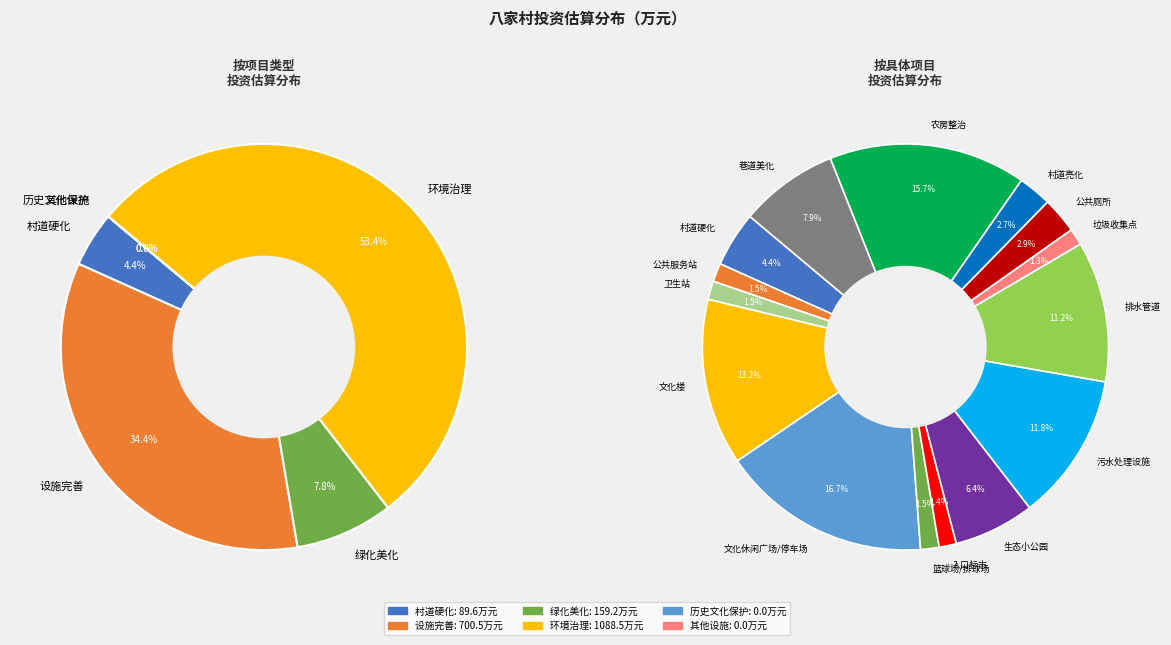

Rank the categories by value from lowest to highest.

垃圾收集点, 入口标志, 公共服务站, 卫生站, 篮球场/排球场, 村道亮化, 公共厕所, 村道硬化, 生态小公园, 巷道美化, 排水管道, 污水处理设施, 文化楼, 农房整治, 文化休闲广场/停车场